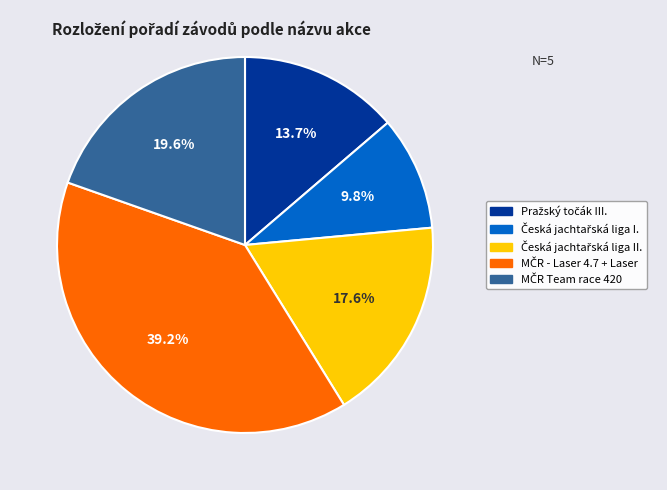

Is there any slice that represents more than half of the pie?

No